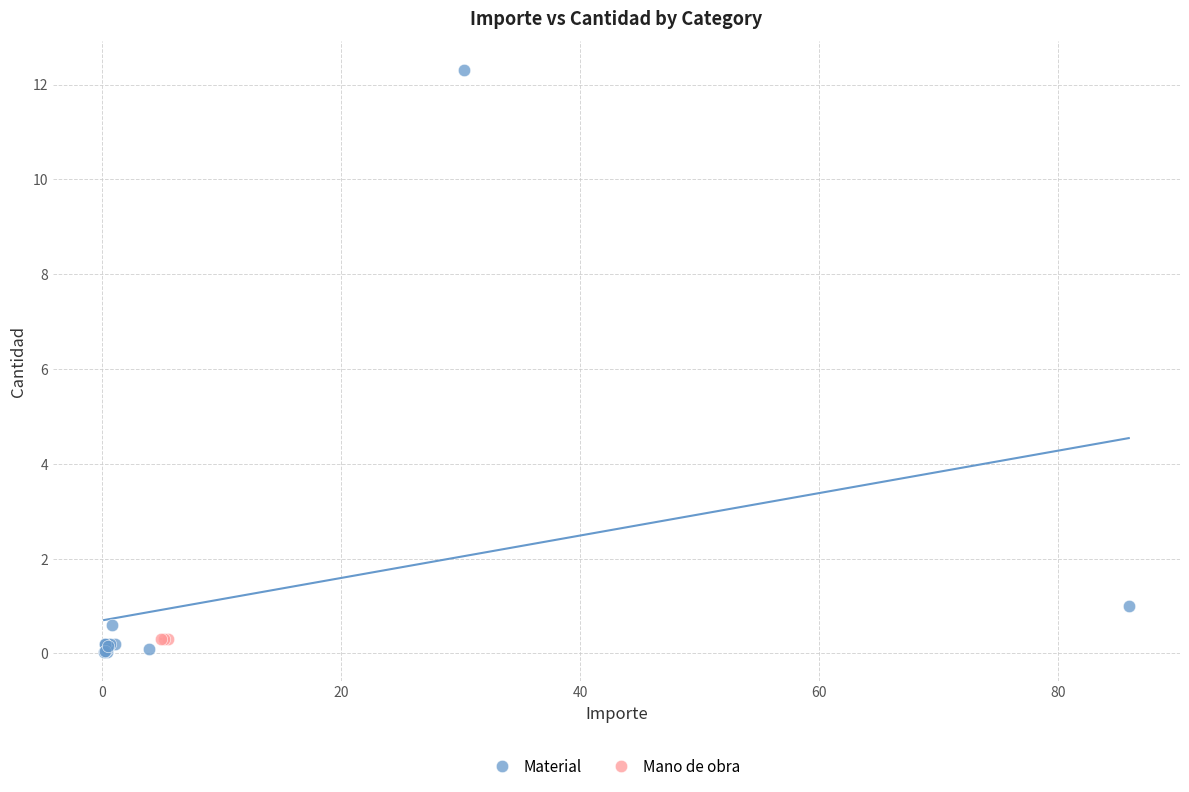

Which series contains the highest Y value?

Material